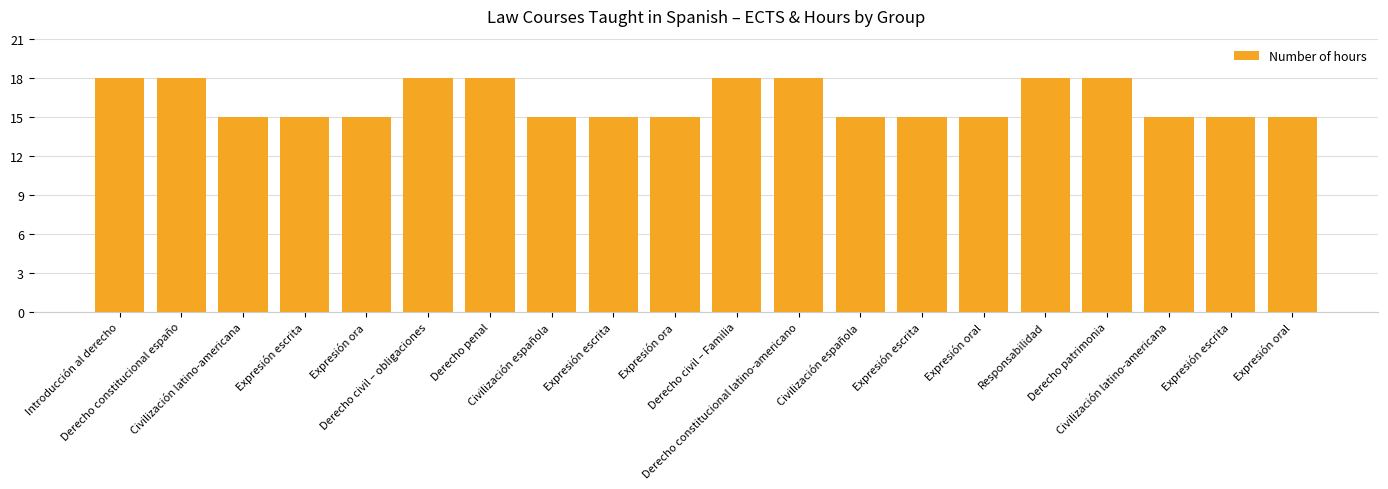

Reading left to right, extract all data points from this chart.

18	18	15	15	15	18	18	15	15	15	18	18	15	15	15	18	18	15	15	15